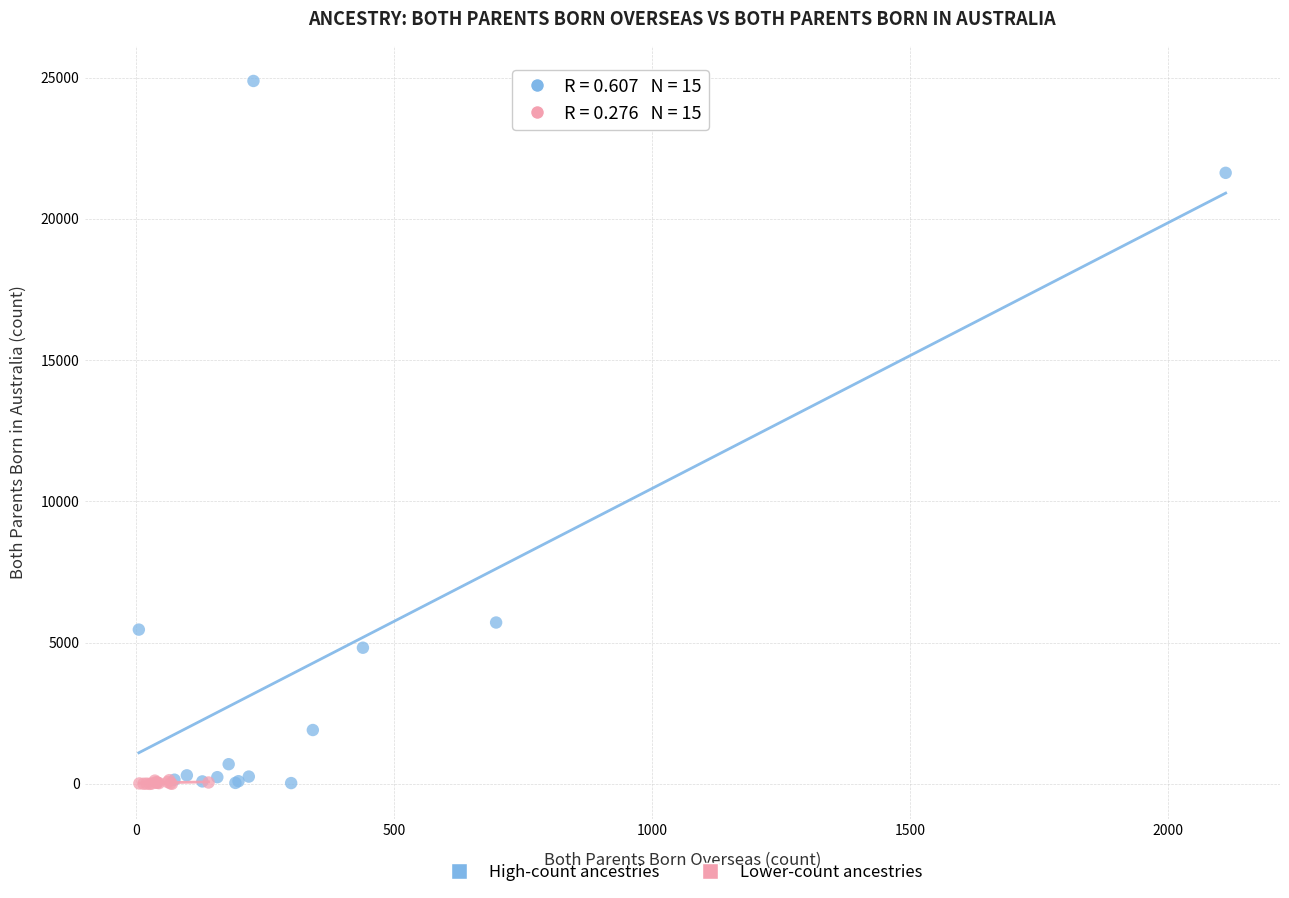

Which series has the largest Y range (max minus min)?

High-count ancestries